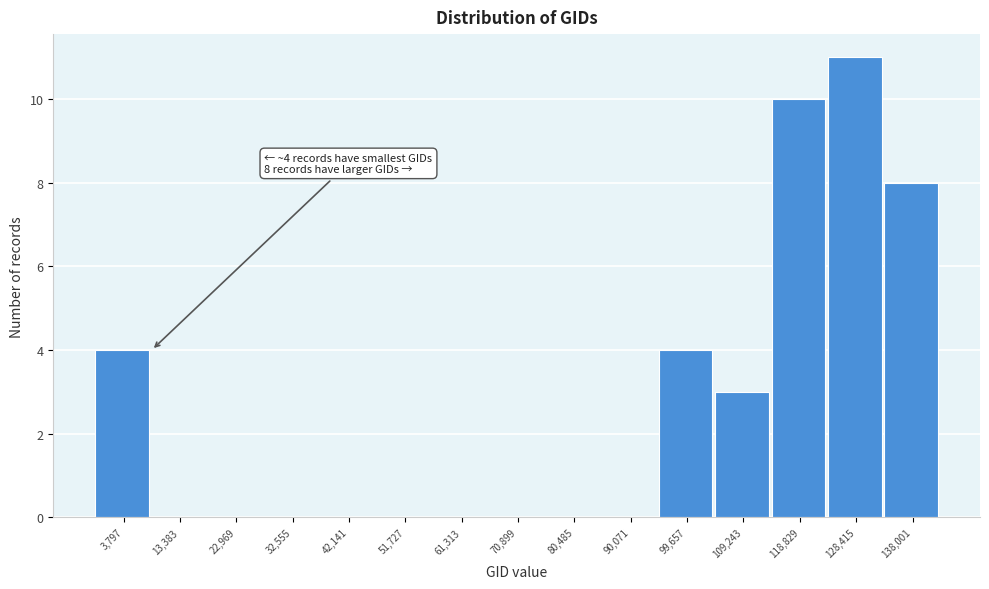

Reading left to right, transcribe all the data shown in this chart.

3,797=4	13,383=0	22,969=0	32,555=0	42,141=0	51,727=0	61,313=0	70,899=0	80,485=0	90,071=0	99,657=4	109,243=3	118,829=10	128,415=11	138,001=8